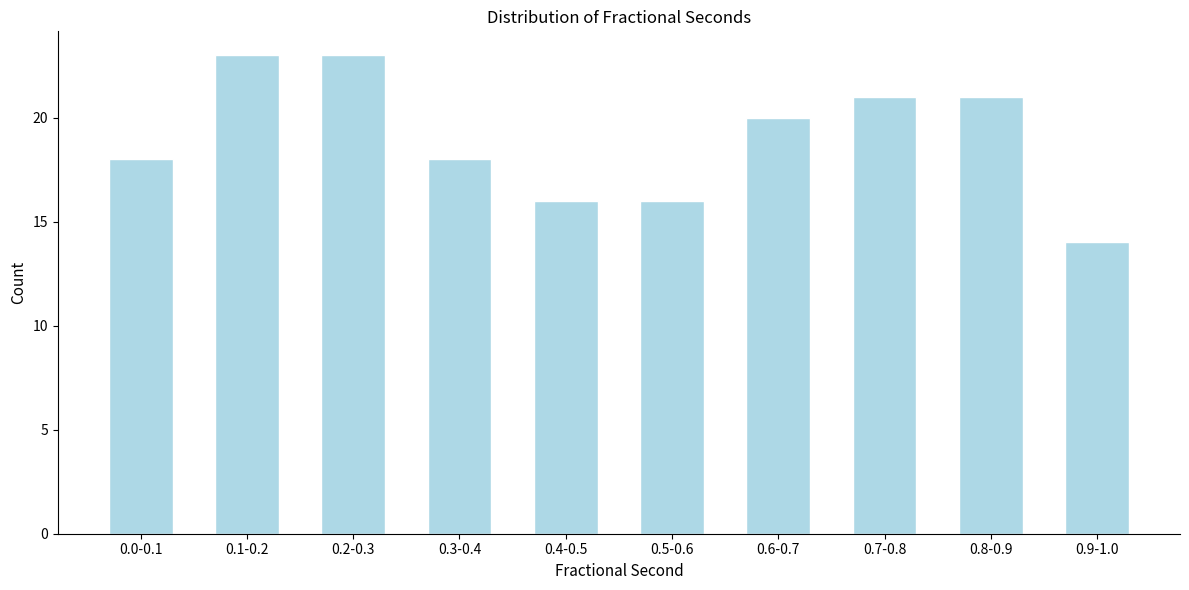

Reading left to right, transcribe all the data shown in this chart.

0.0-0.1=18	0.1-0.2=23	0.2-0.3=23	0.3-0.4=18	0.4-0.5=16	0.5-0.6=16	0.6-0.7=20	0.7-0.8=21	0.8-0.9=21	0.9-1.0=14